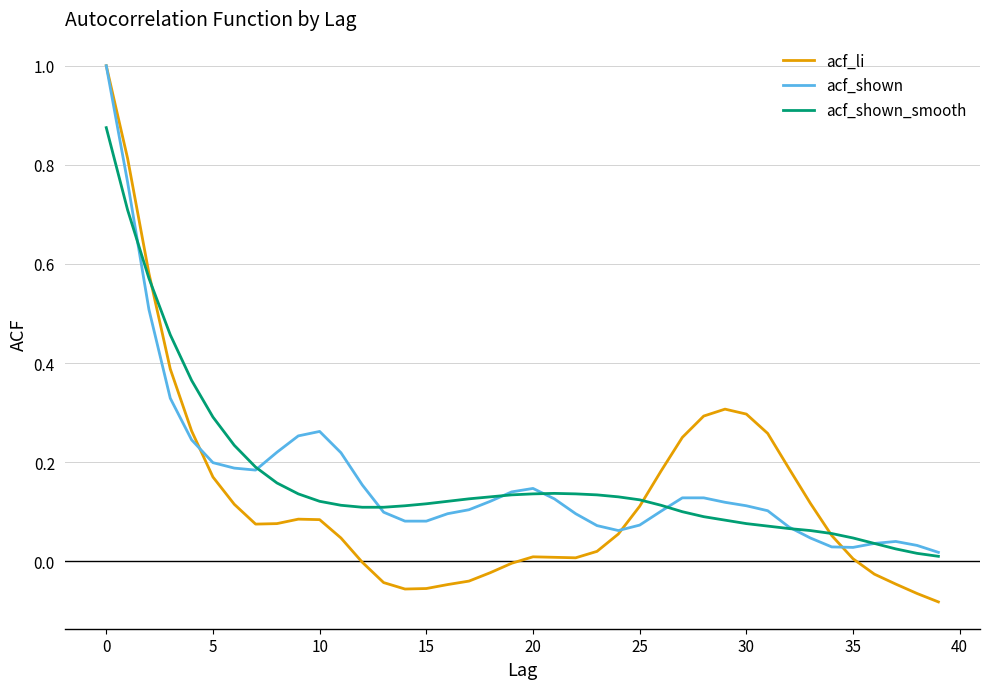

Which series has the widest spread of values?

acf_li